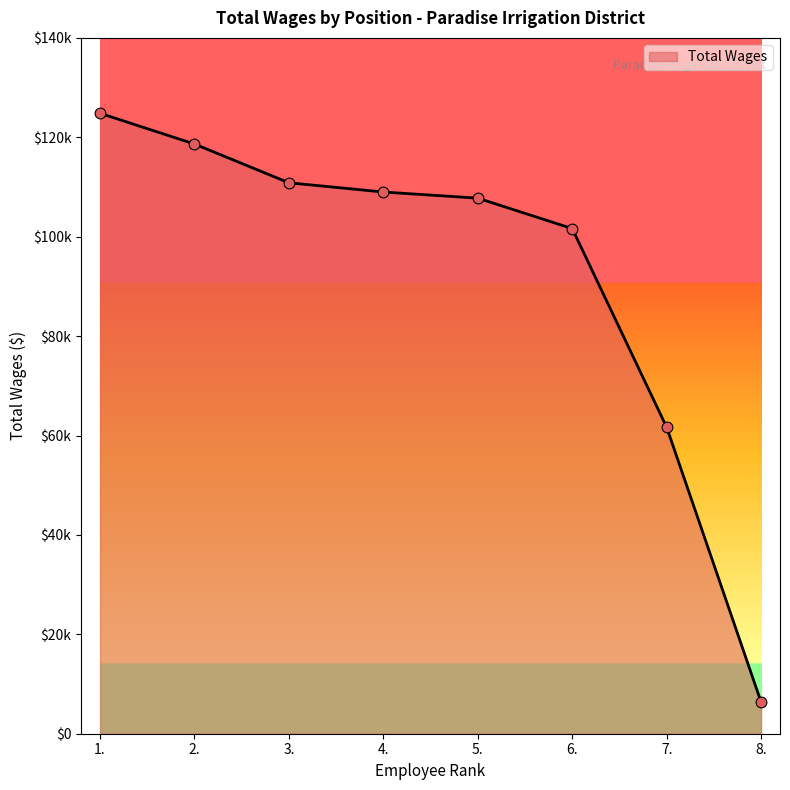

Approximately how many times larger is the value at 3. compared to 5.?

1.0